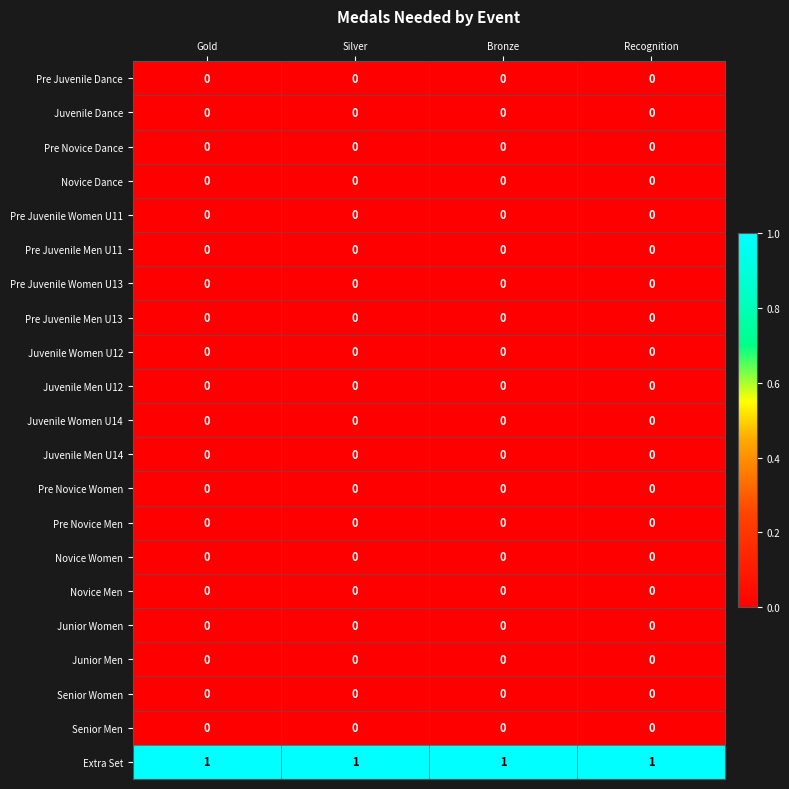

At how many categories does at least one series exceed 0?

4